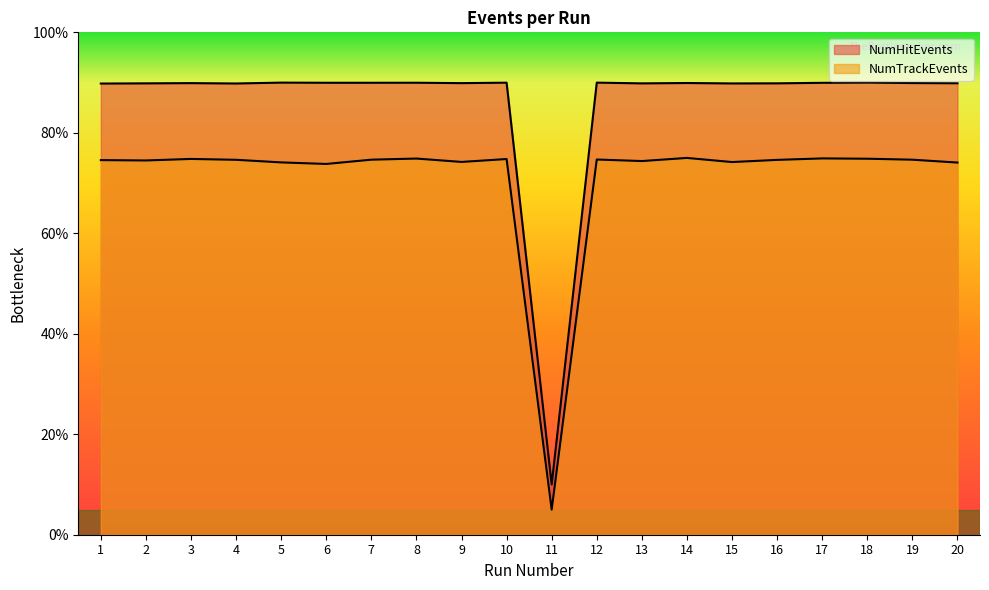

What is the value of the NumHitEvents point at the 20th from the left?

89.9